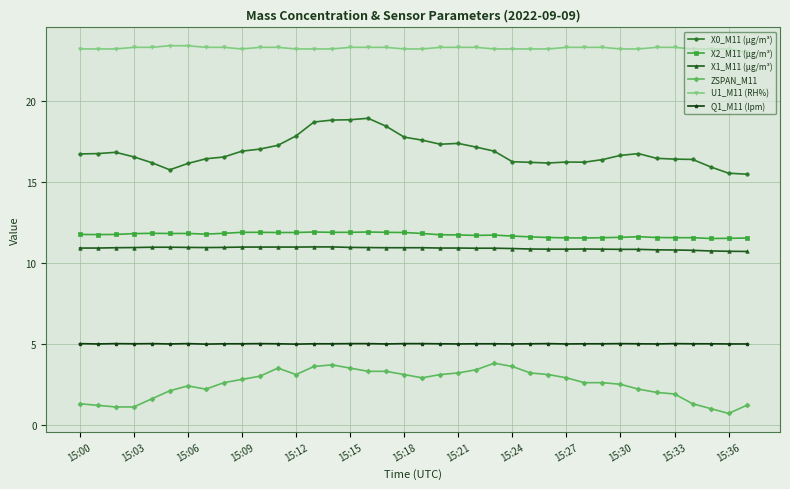

Which series has the widest spread of values?

X0_M11 (μg/m³)